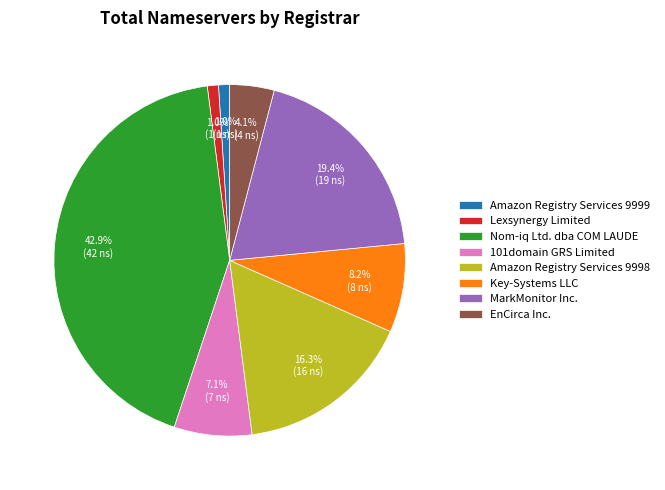

Between MarkMonitor Inc. and Amazon Registry Services 9998, which is larger?

MarkMonitor Inc.